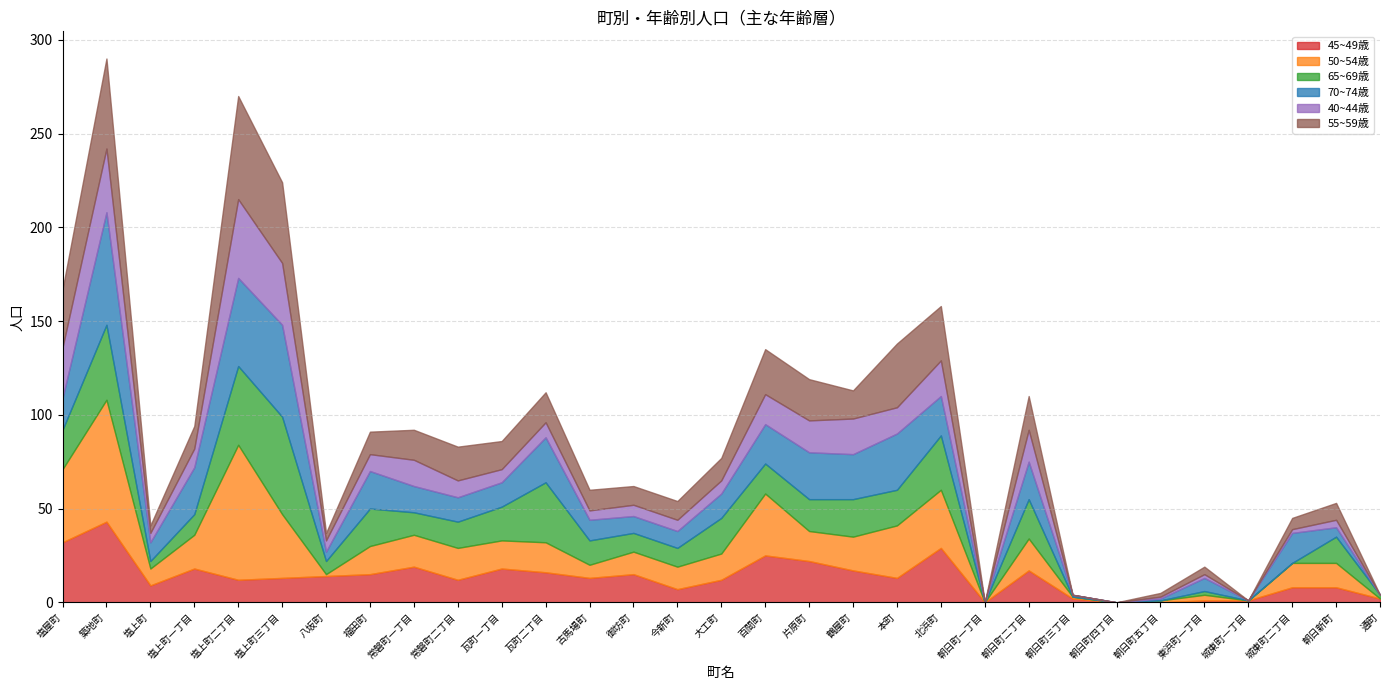

At which label does 55~59歳 first exceed 12?

塩屋町